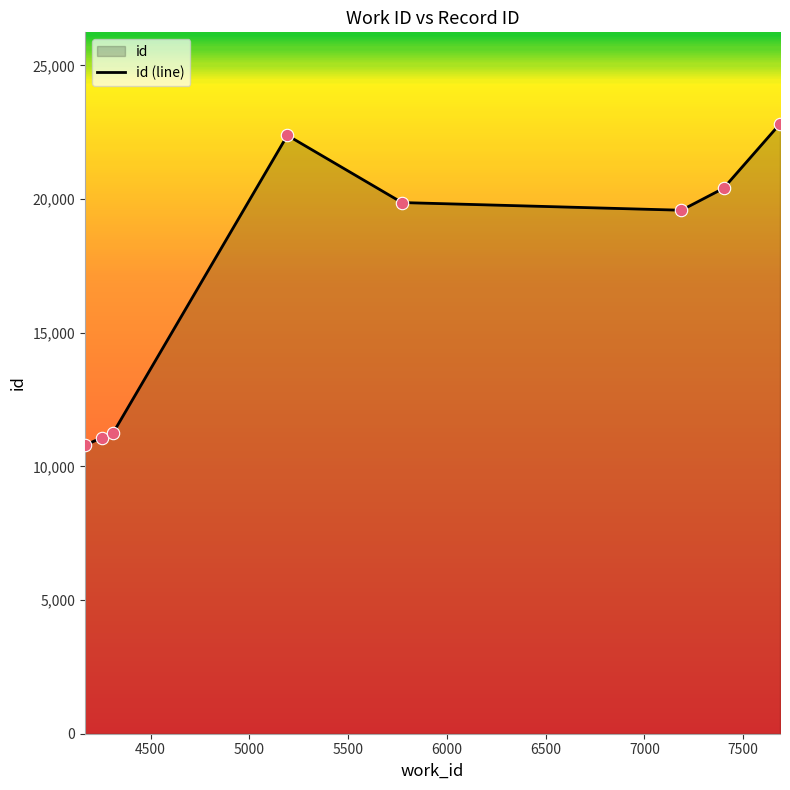

Approximately how many times larger is the value at 5192 compared to 4167?

2.1